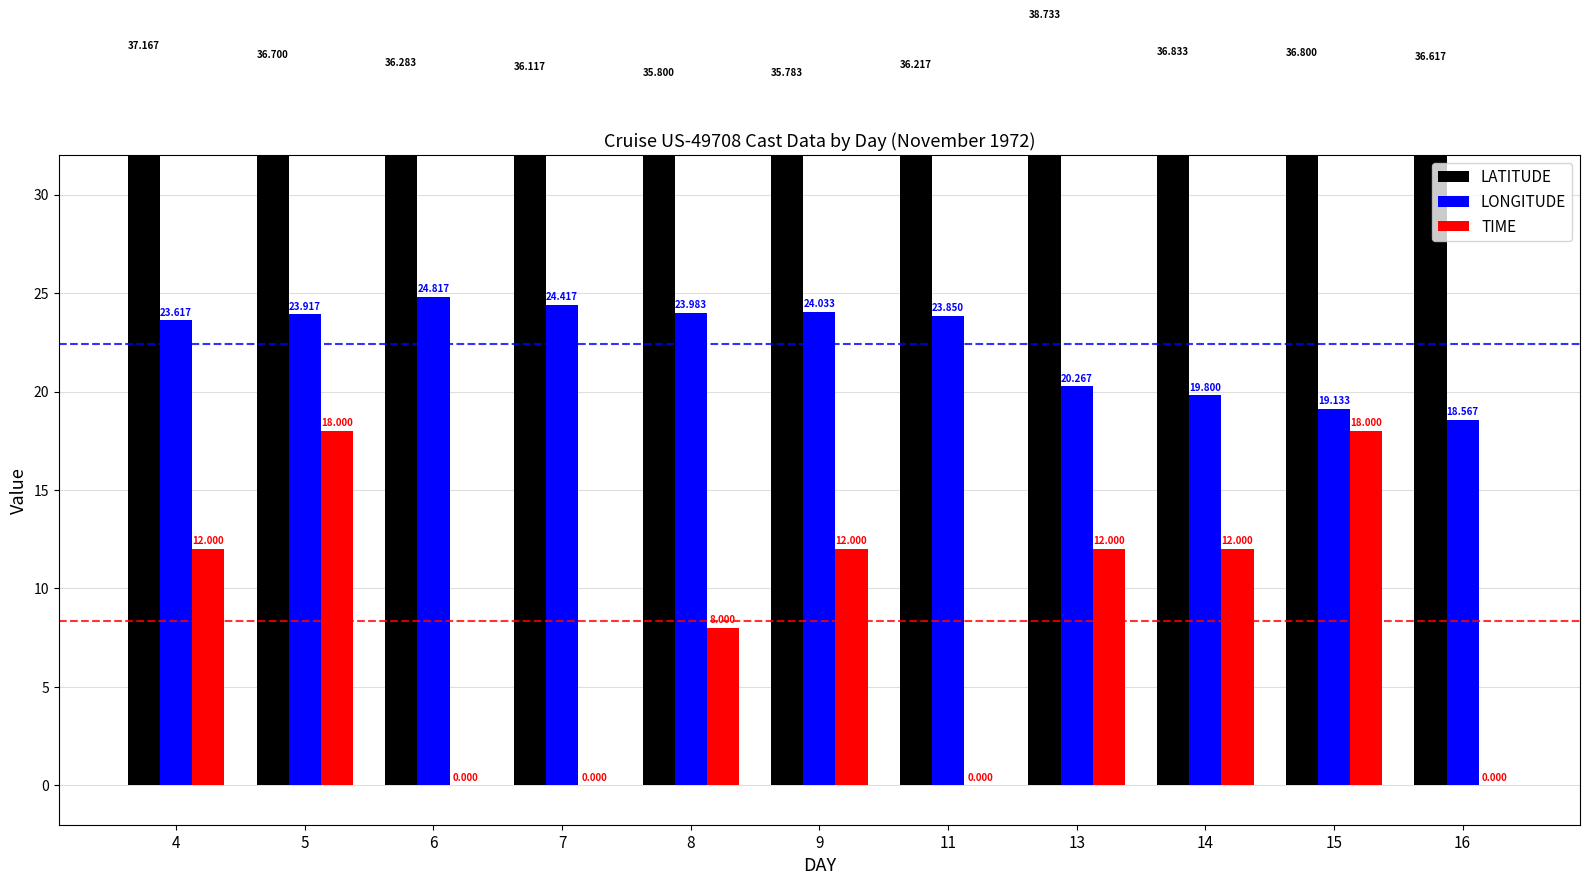

What is the value of the LATITUDE bar at the 10th from the left?

36.8